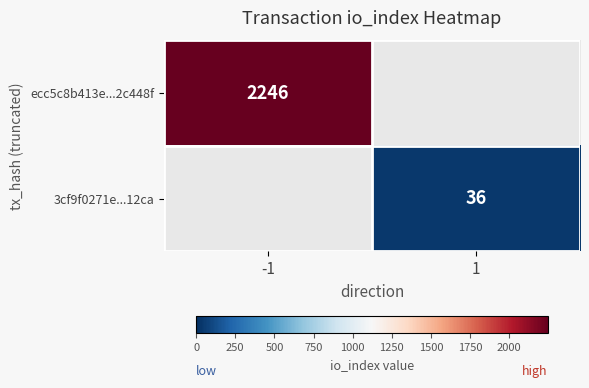

At how many categories does at least one series exceed 440?

1